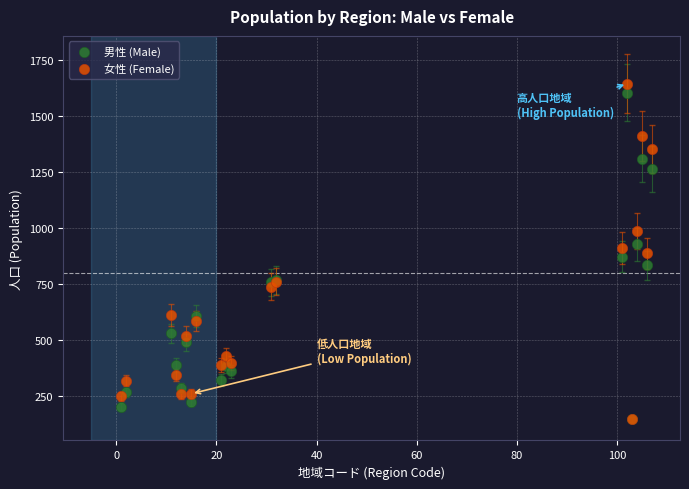

What are all the series names shown in the legend?

男性 (Male), 女性 (Female)